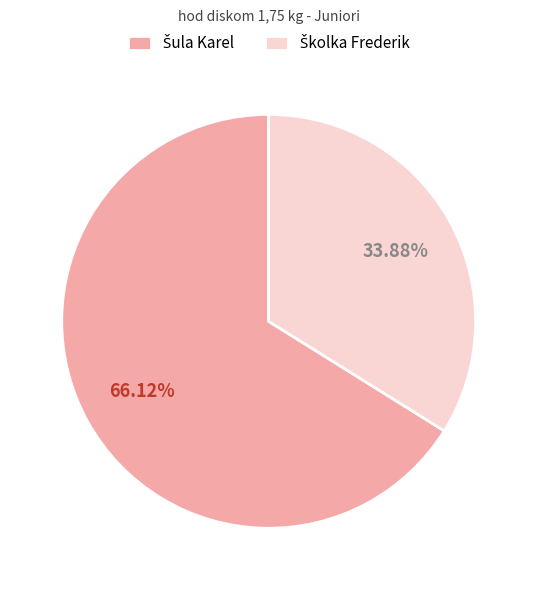

Is there a majority slice in this chart?

Yes